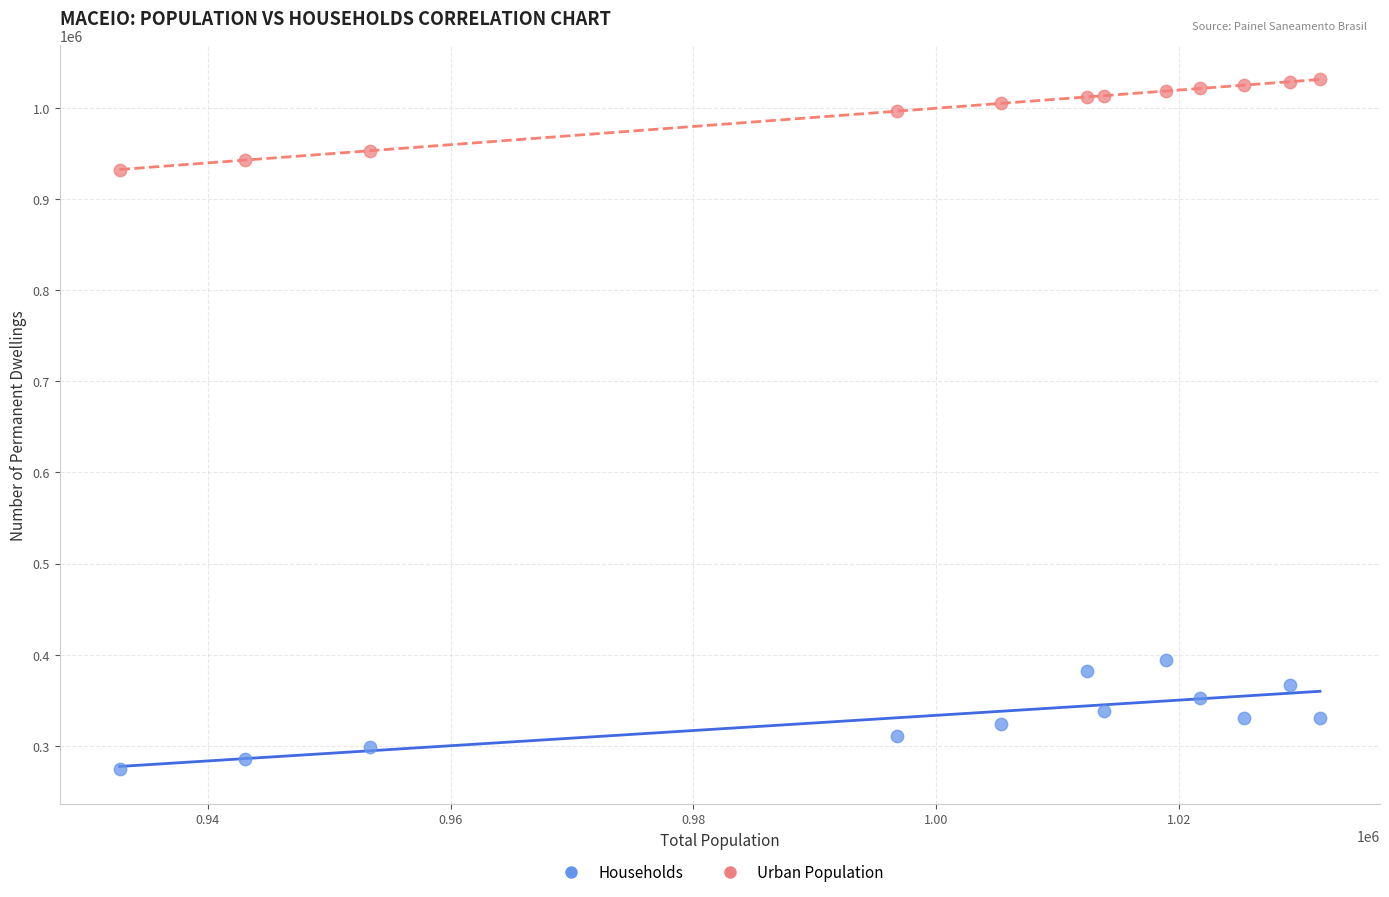

Across all series, what Y value is closest to 652732?

394333